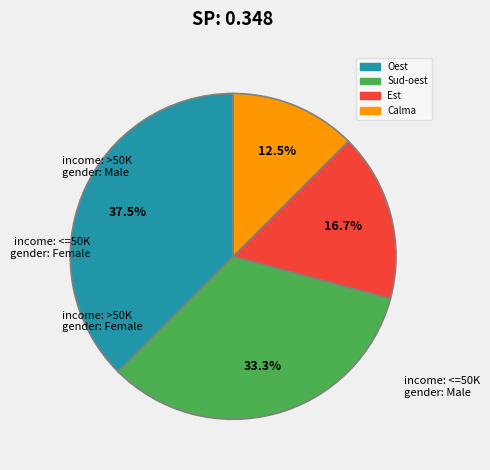

To the nearest percent, what portion does Sud-oest represent?

33%